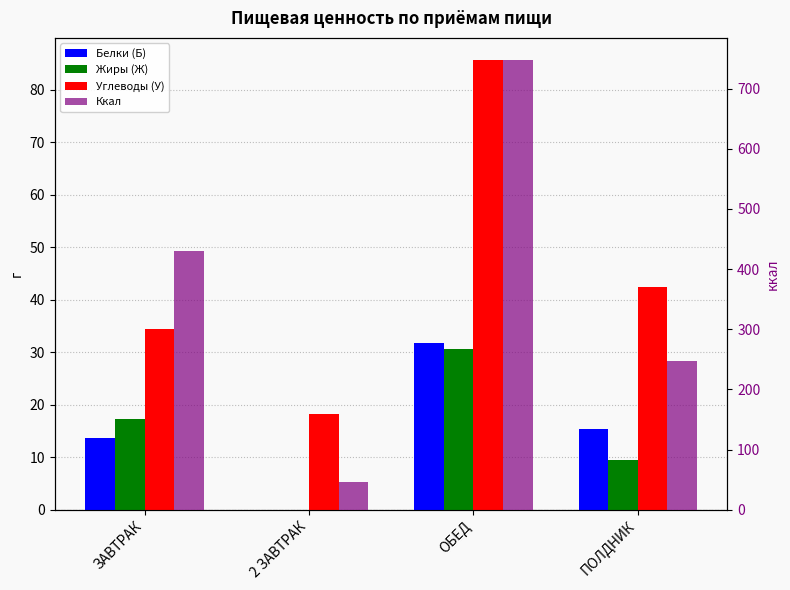

Reading right to left, what are all the values shown in this chart?

Белки (Б): 15.5	31.7	0.0	13.7
Жиры (Ж): 9.5	30.6	0.0	17.4
Углеводы (У): 42.4	85.6	18.2	34.4
Ккал: 247.2	747.0	46.0	429.8